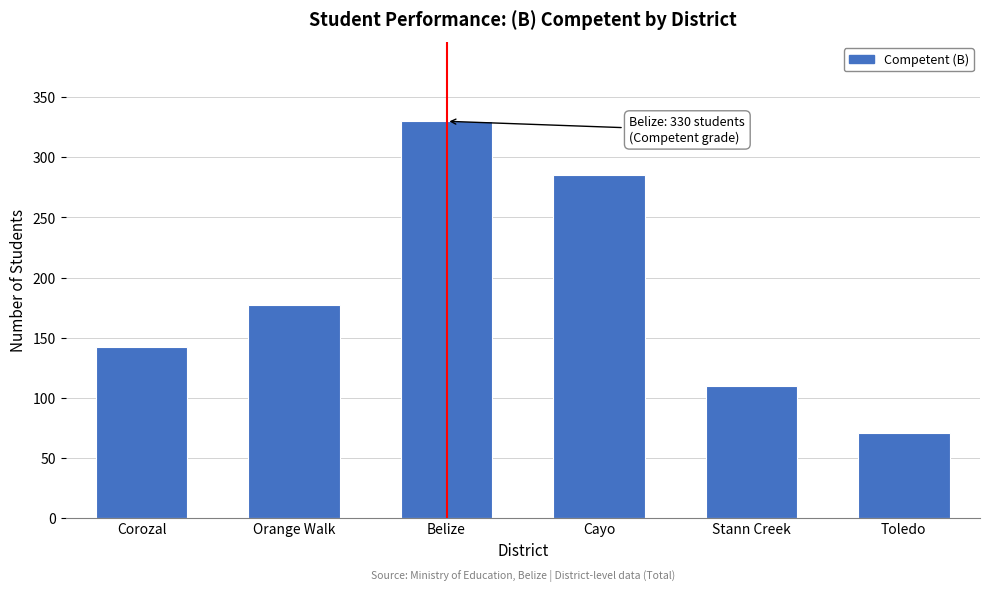

Reading right to left, list all the values displayed in this chart.

71	110	285	330	177	142